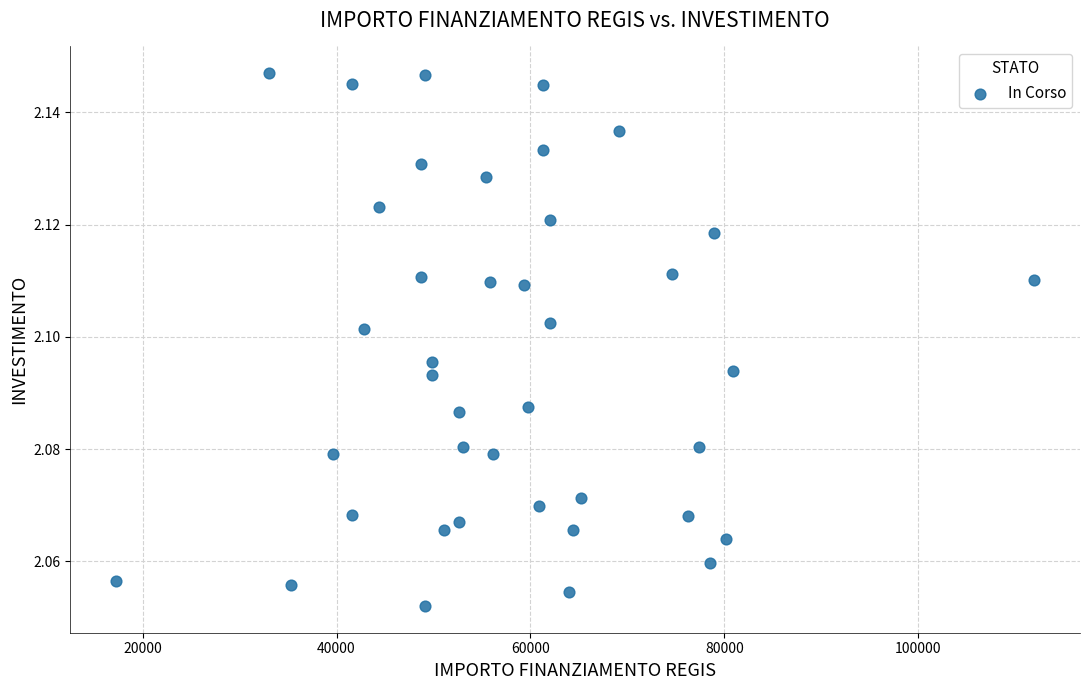

How many data points are displayed?

40